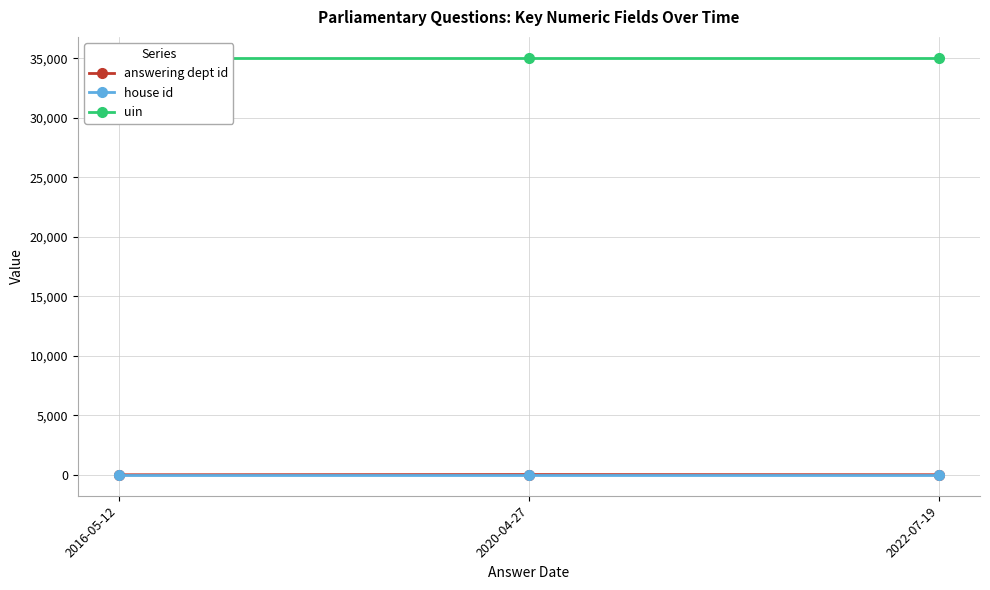

Reading right to left, list all the values displayed in this chart.

answering dept id: 13	29	10
house id: 1	1	1
uin: 35035	35035	35035